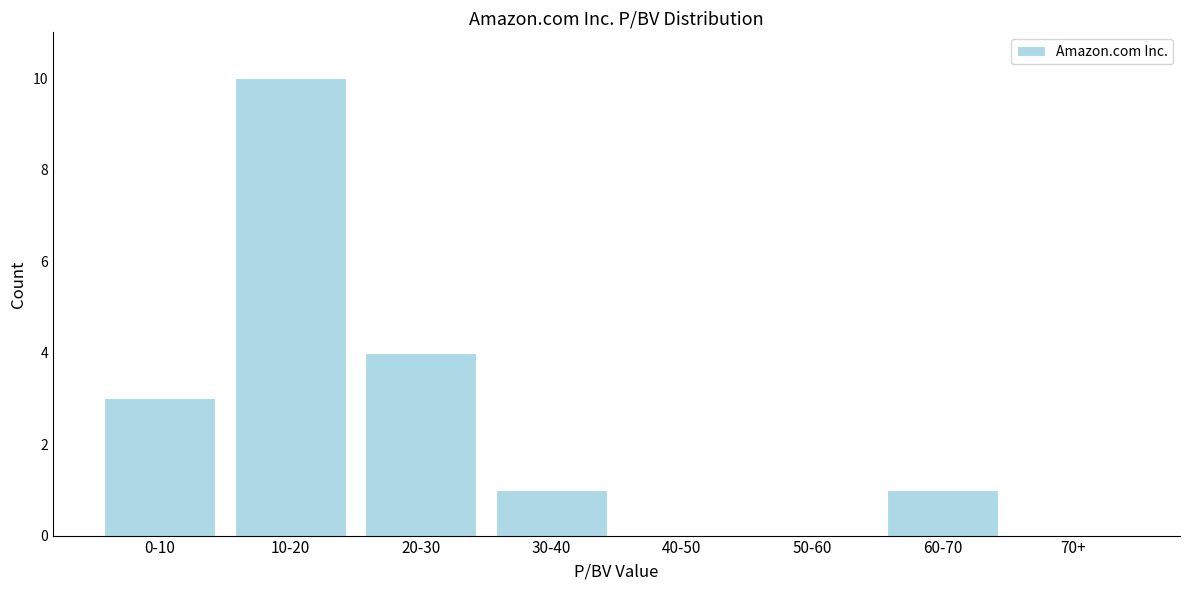

Reading right to left, what are all the values shown in this chart?

70+=0	60-70=1	50-60=0	40-50=0	30-40=1	20-30=4	10-20=10	0-10=3